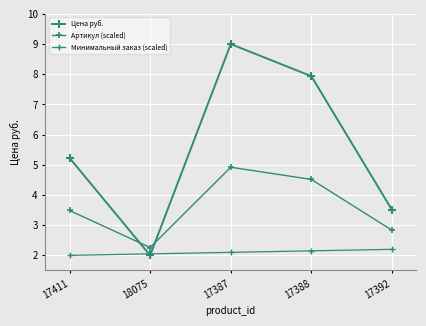

How many lines are shown in the chart?

3